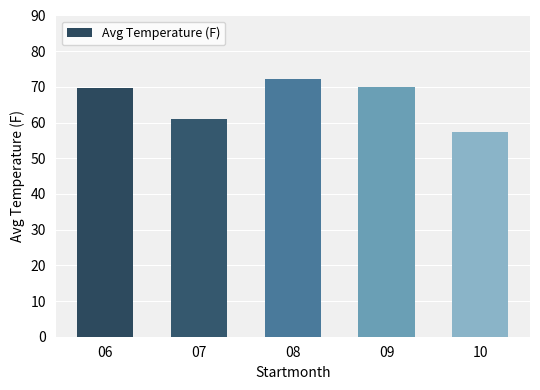

What is the greatest value displayed?

72.3